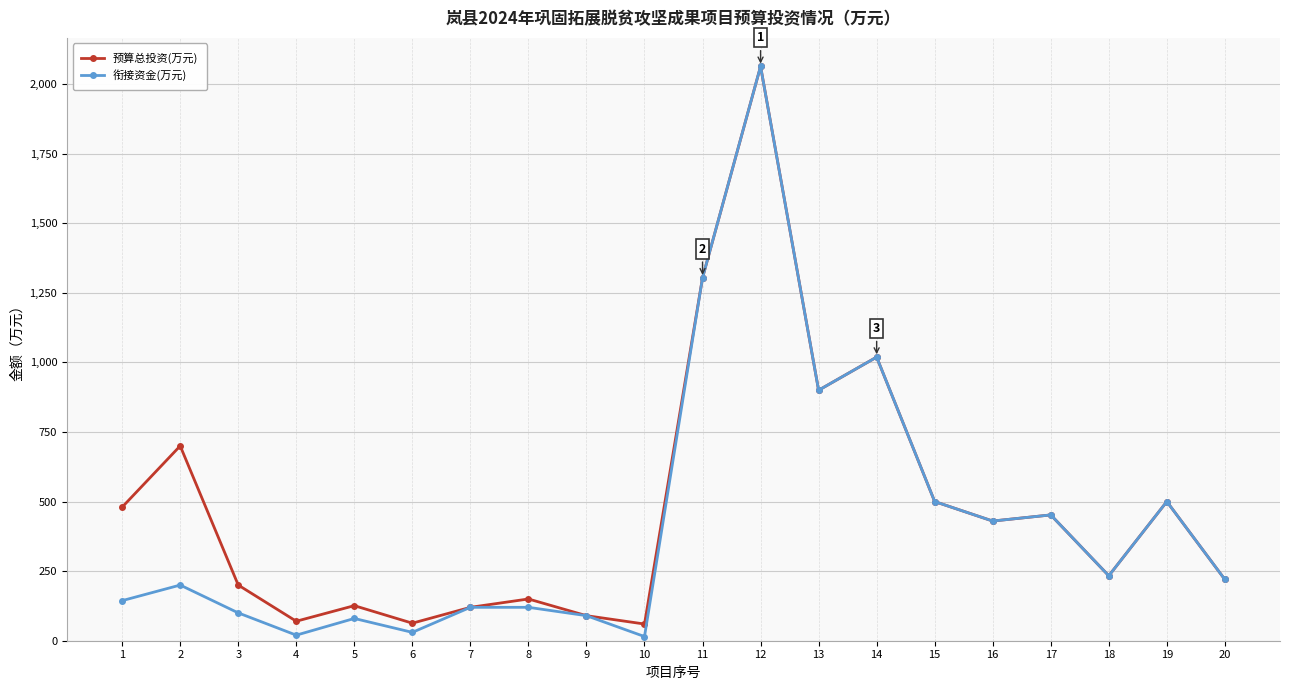

What is the value of the 衔接资金(万元) point at the 11th from the left?

1304.0